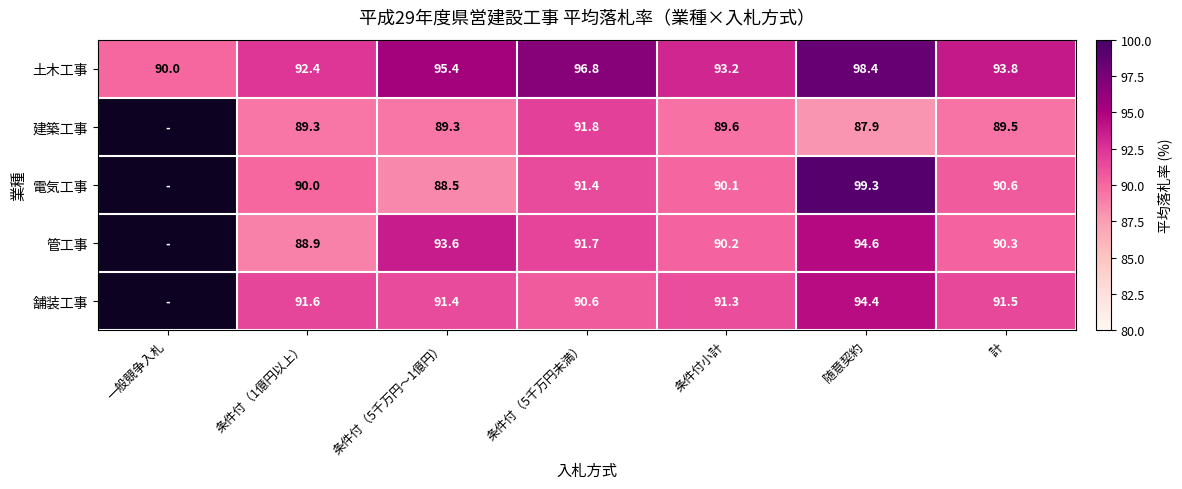

True or false: 電気工事 has a value of 32.5 at 条件付（1億円以上）.

False